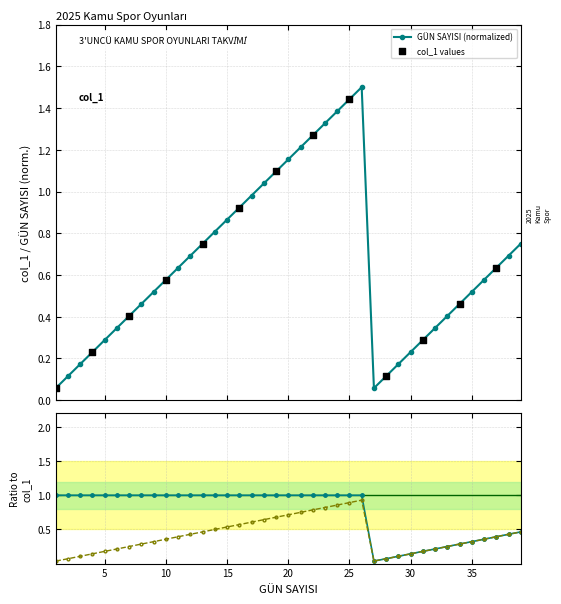

How many interior local peaks does the GÜN SAYISI (normalized) series have?

1